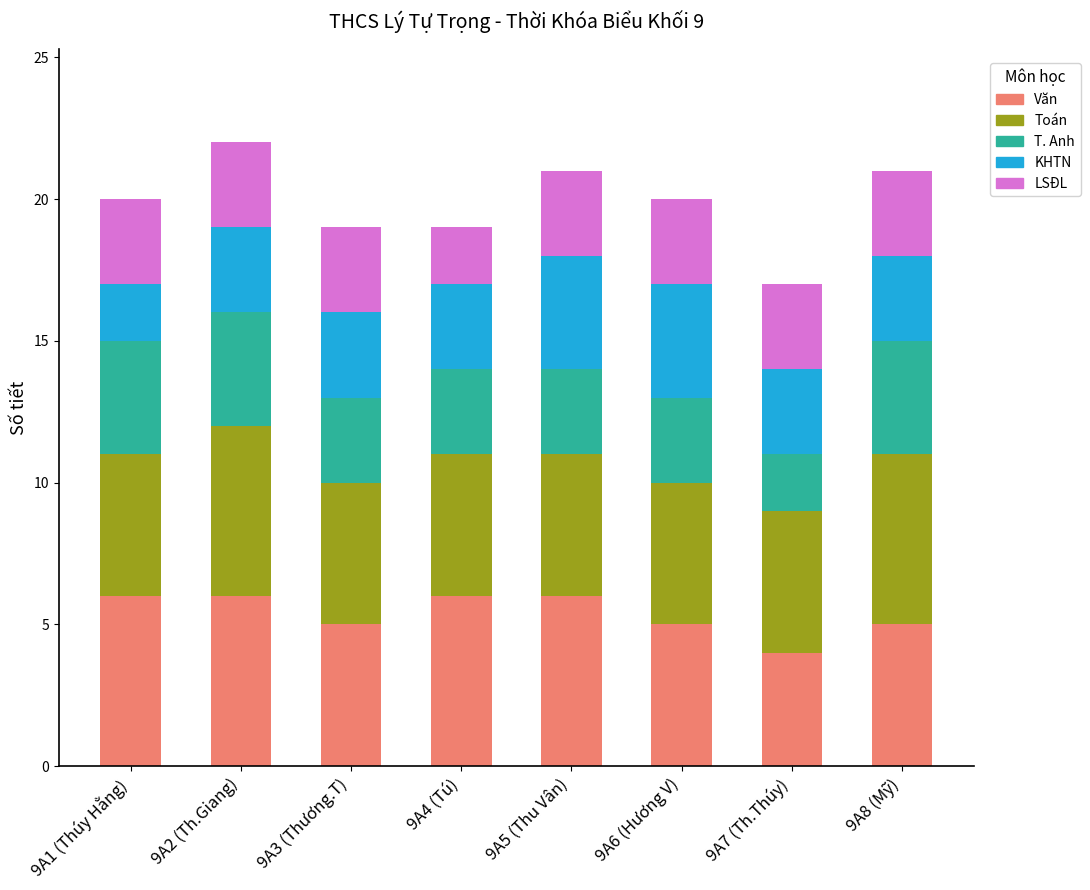

What is the lowest value of the Văn series?

4